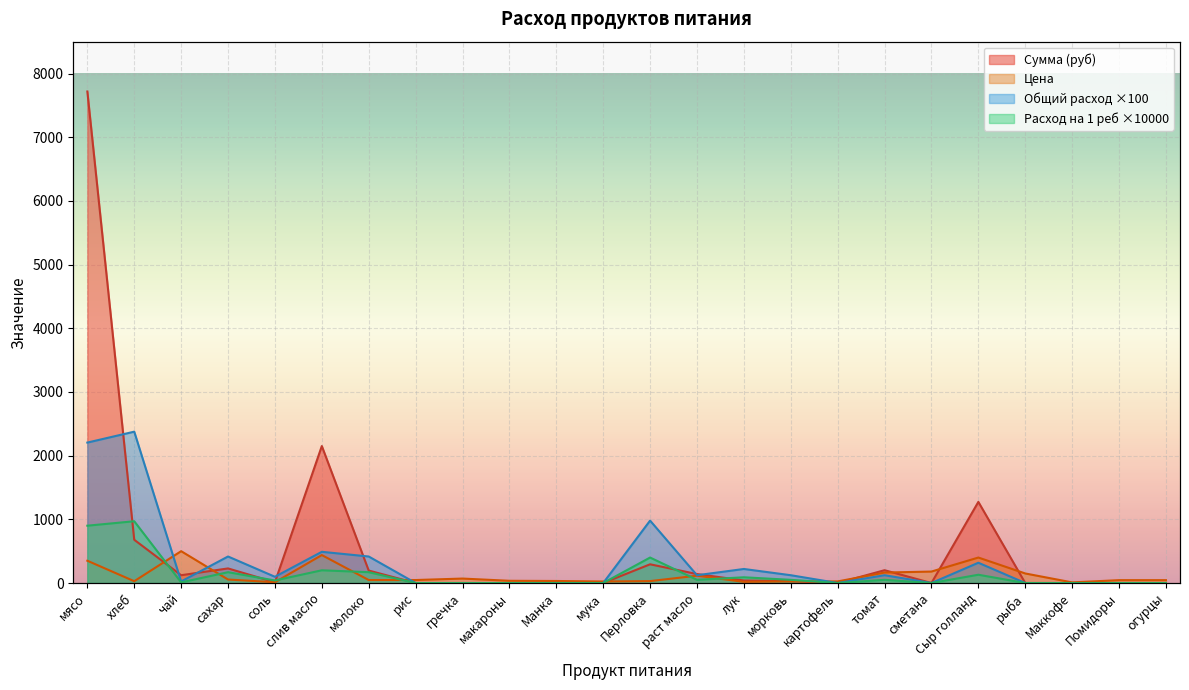

Rank the series by their maximum value, from lowest to highest.

Цена, Расход на 1 реб, Общий расход, Сумма (руб)